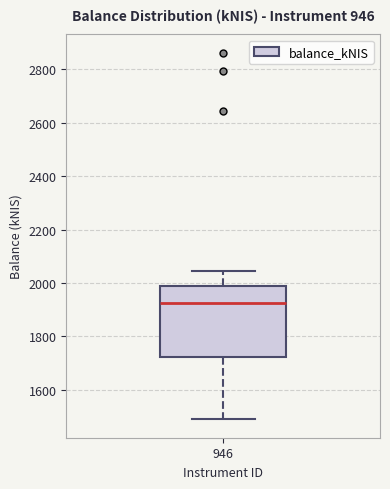

Read this box plot against the y-axis: the position of the median line, the range covered by the box, and the ends of both whiskers. The values are not printed on the chart, so give them approximately, as read against the axis.

median 1920, box 1720 to 1980, whiskers 1480 to 2040